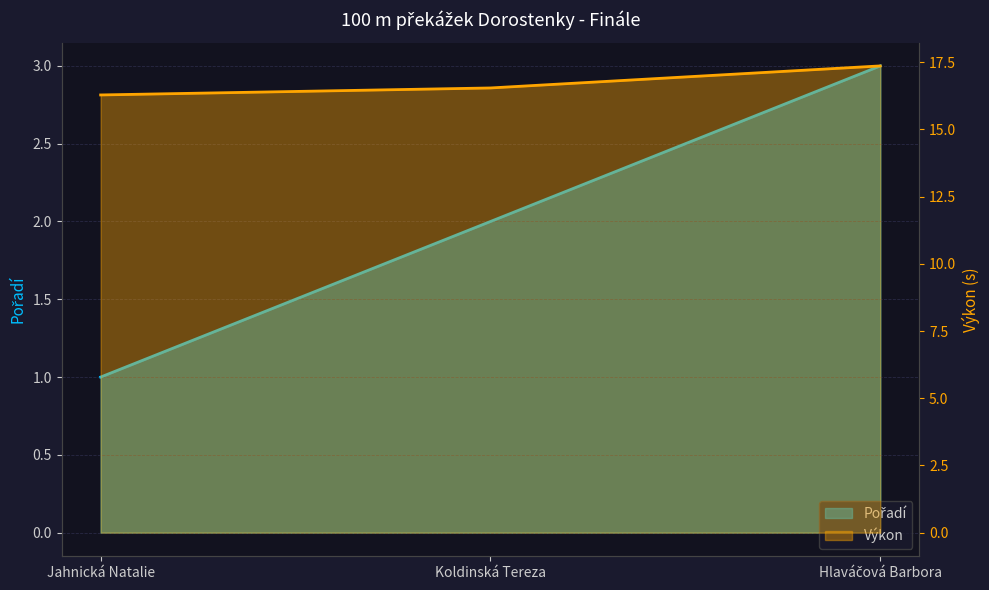

How many data points does each series have?

3